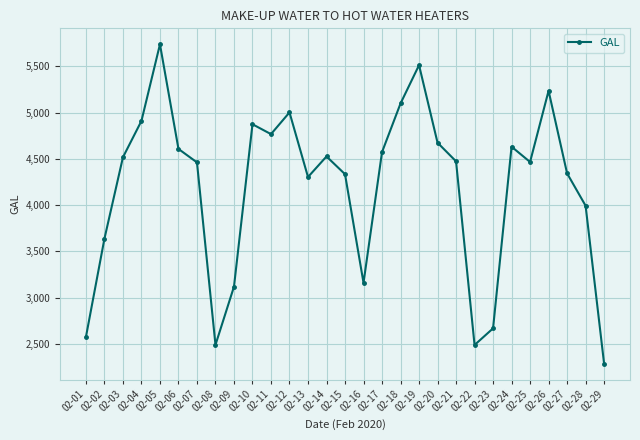

Where is the data nearest to the value 4012?

02-28